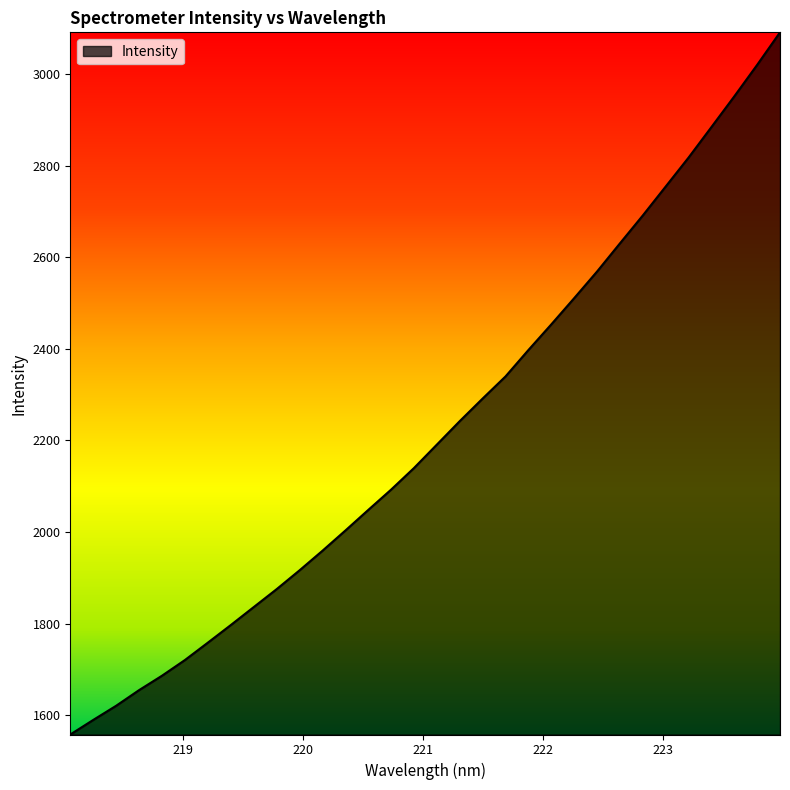

Reading left to right, what are all the values shown in this chart?

1557.7	1589.4	1620.4	1654.5	1686.0	1720.2	1758.1	1796.5	1835.7	1874.8	1915.9	1958.7	2002.8	2047.8	2092.3	2139.4	2190.6	2241.9	2291.2	2339.5	2397.2	2453.1	2510.4	2568.5	2630.0	2691.0	2754.1	2817.3	2884.0	2951.0	3019.8	3090.9